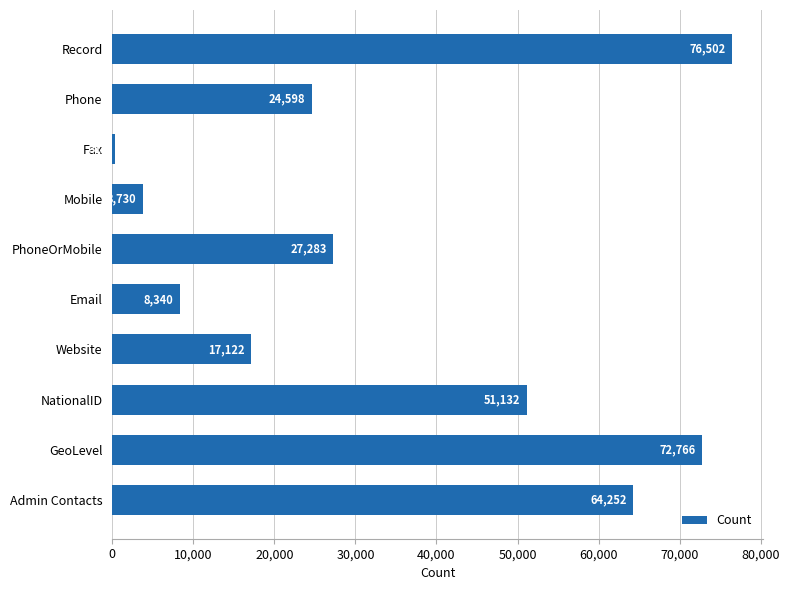

What is the minimum value shown in the chart?

318